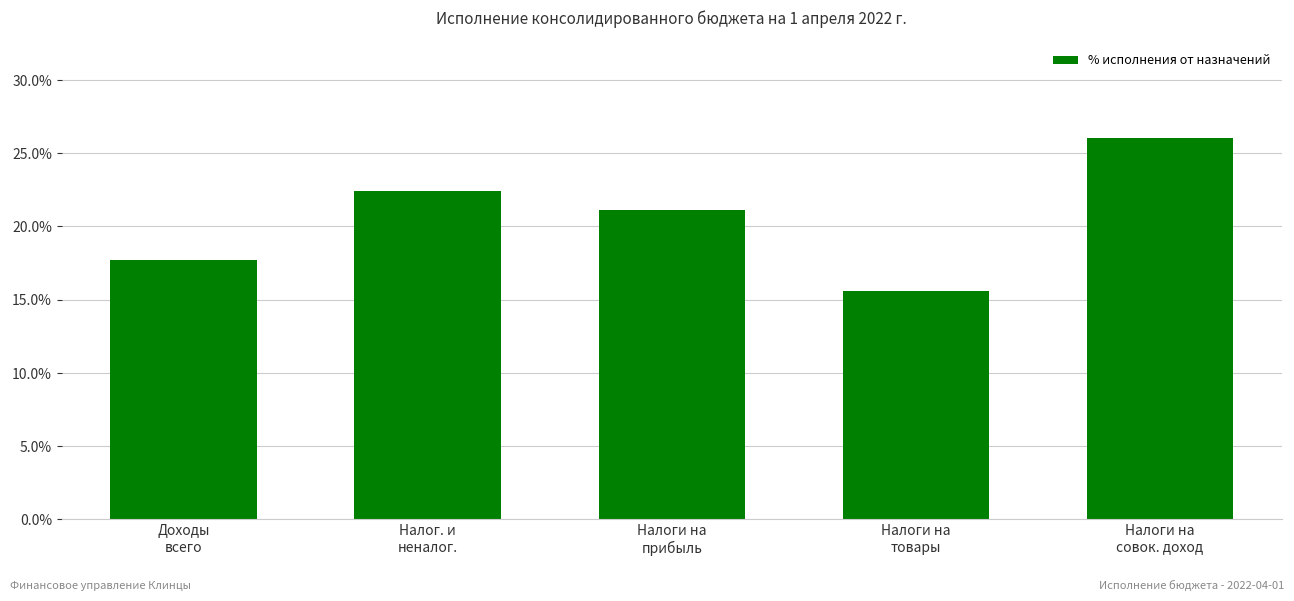

Is it true that the value at Налоги на
совок. доход is 42.7?

False